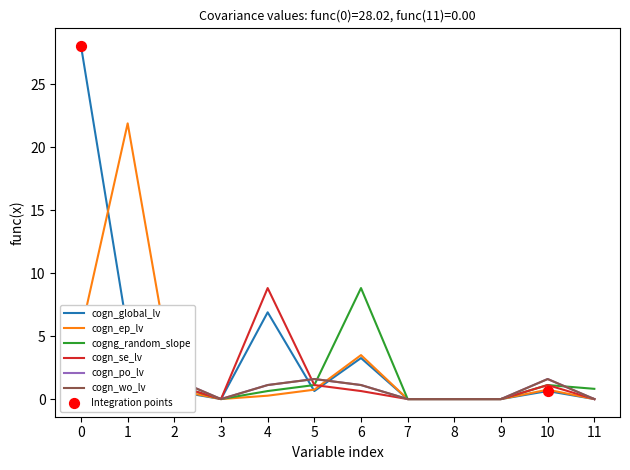

Which series has the largest total across all categories?

cogn_global_lv